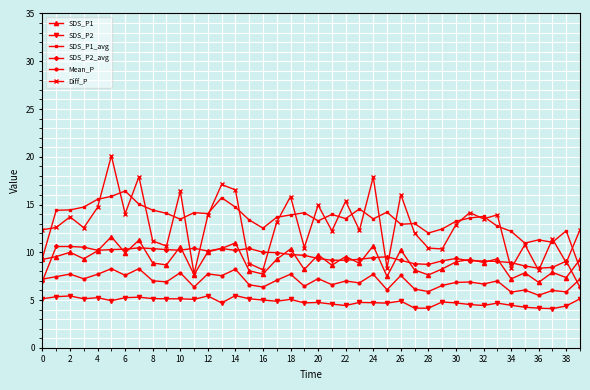

How many data points does each series have?

40